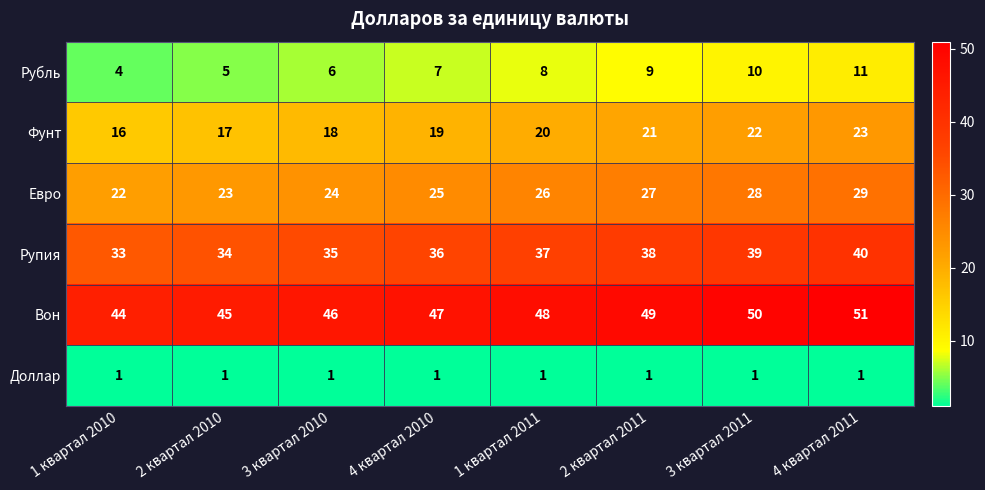

Rank the series at 4 квартал 2011 from highest to lowest value.

Вон, Рупия, Евро, Фунт, Рубль, Доллар